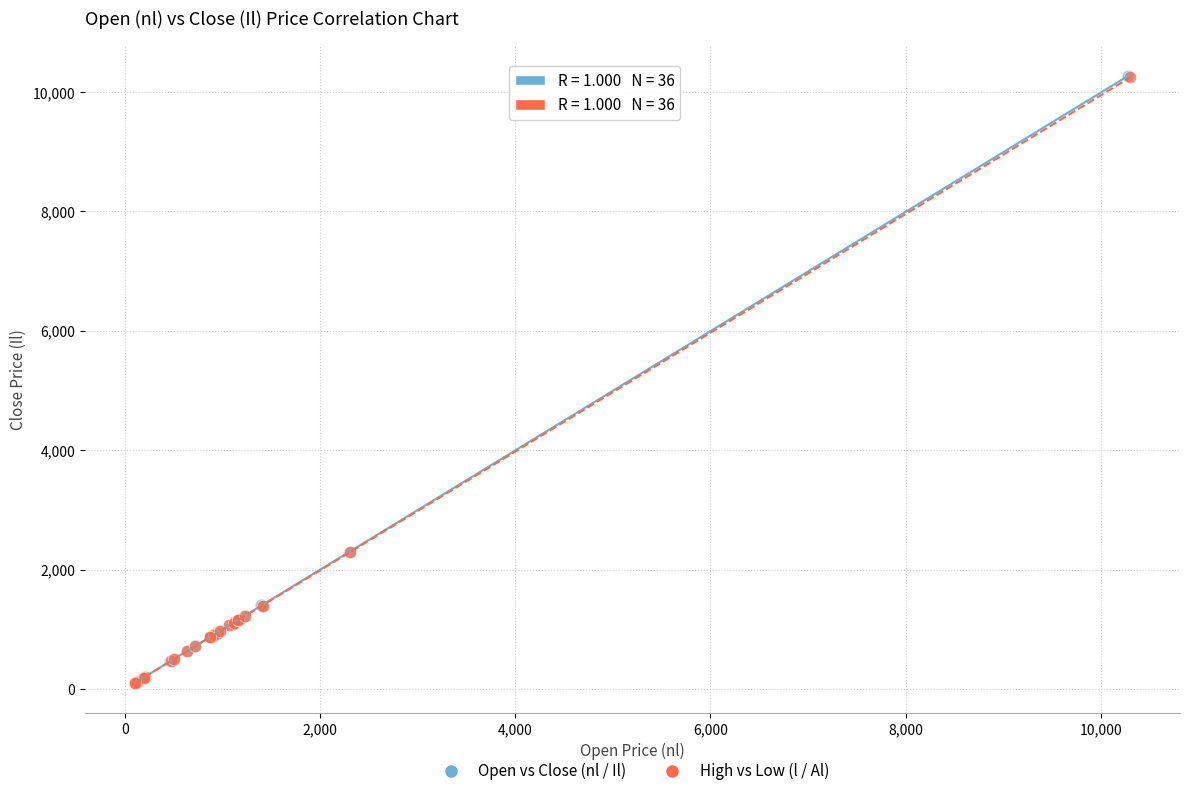

Which series has the widest spread of Y values?

Open vs Close (nl / Il)